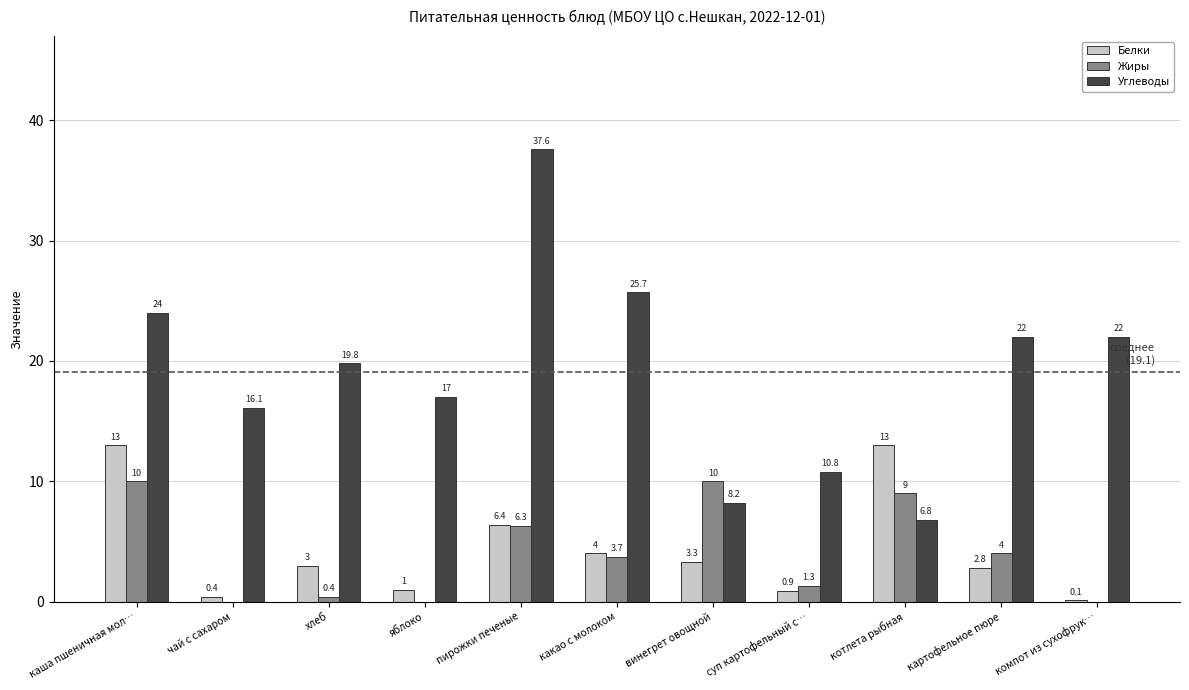

At which category is the sum across all series the highest?

пирожки печеные